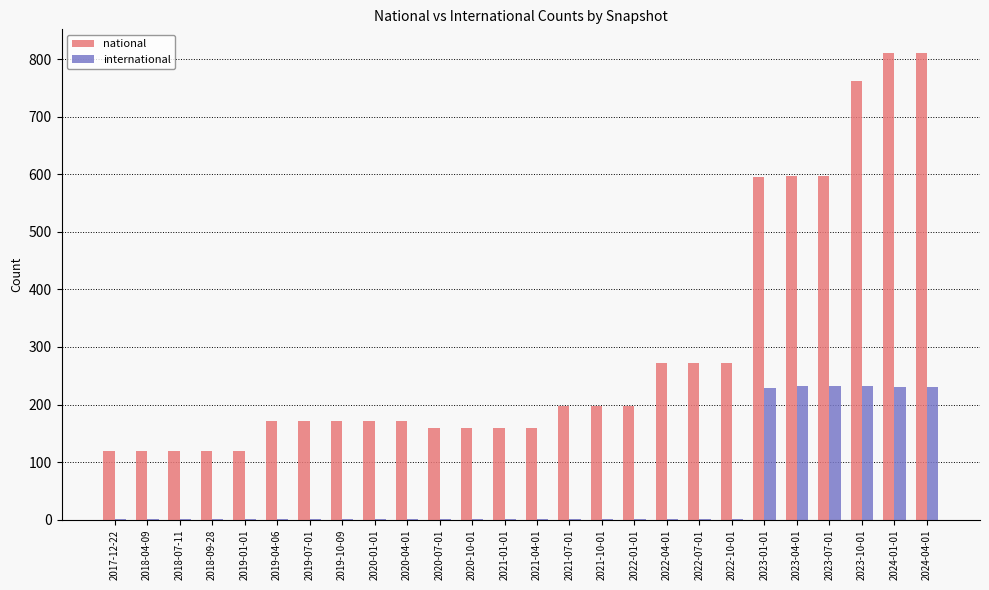

Which series has the largest total across all categories?

national